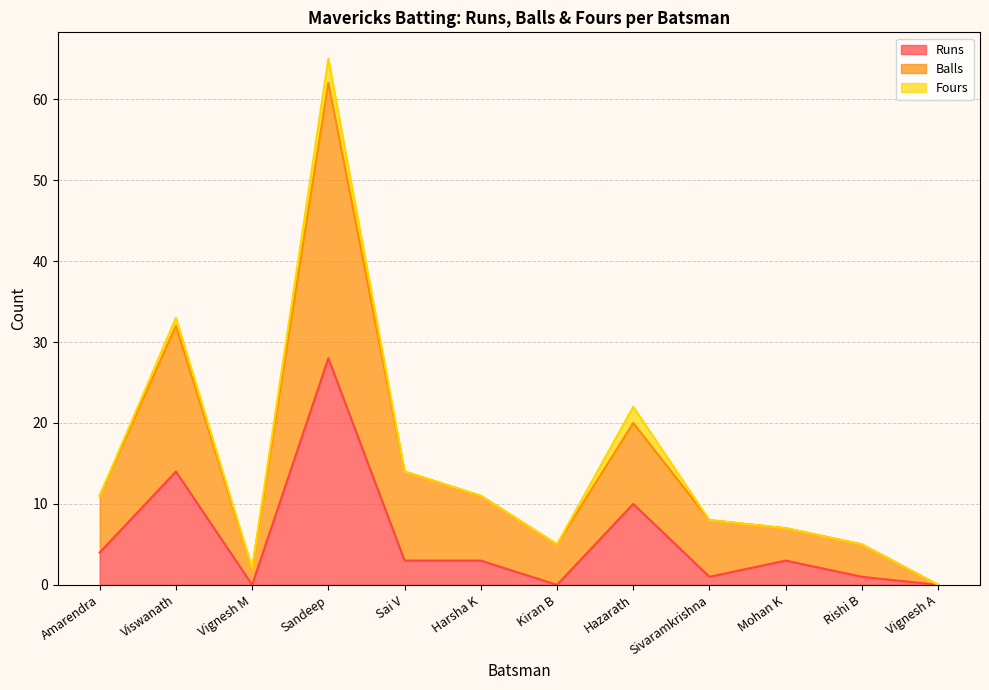

The value of Balls at Sandeep is 88. True or false?

False